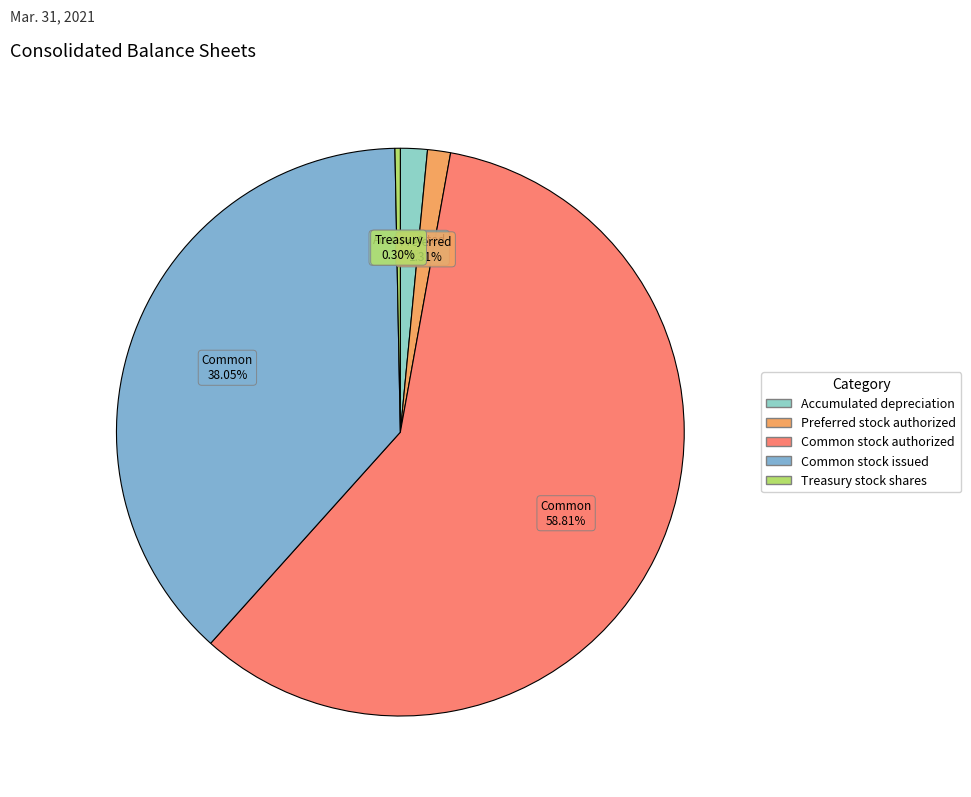

The Accumulated depreciation slice represents 2% of the pie. True or false?

True